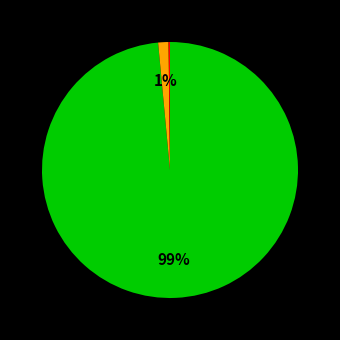

To the nearest percent, what is the average slice percentage?

33%